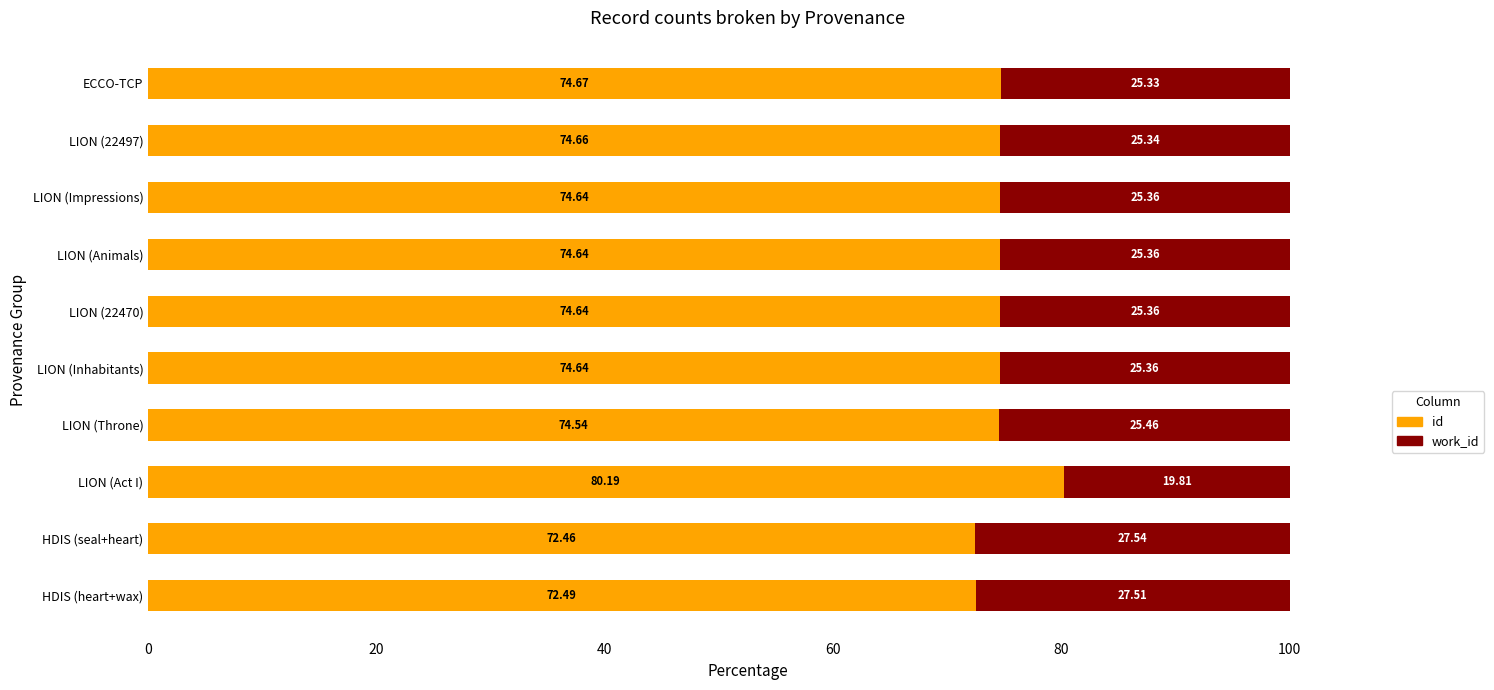

What is the total value across all series at LION (Inhabitants)?

100.0